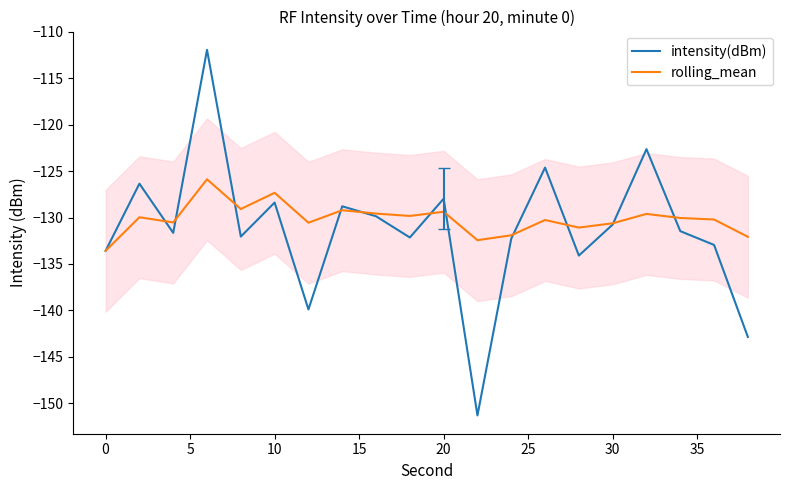

What is the average value of the intensity(dBm) series?

-131.3